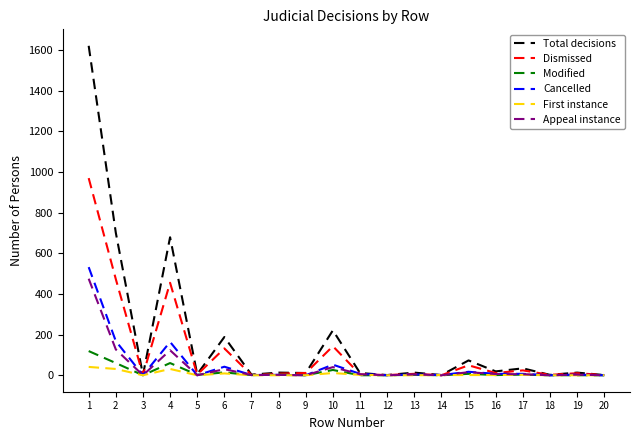

Which series has the widest spread of values?

Total decisions